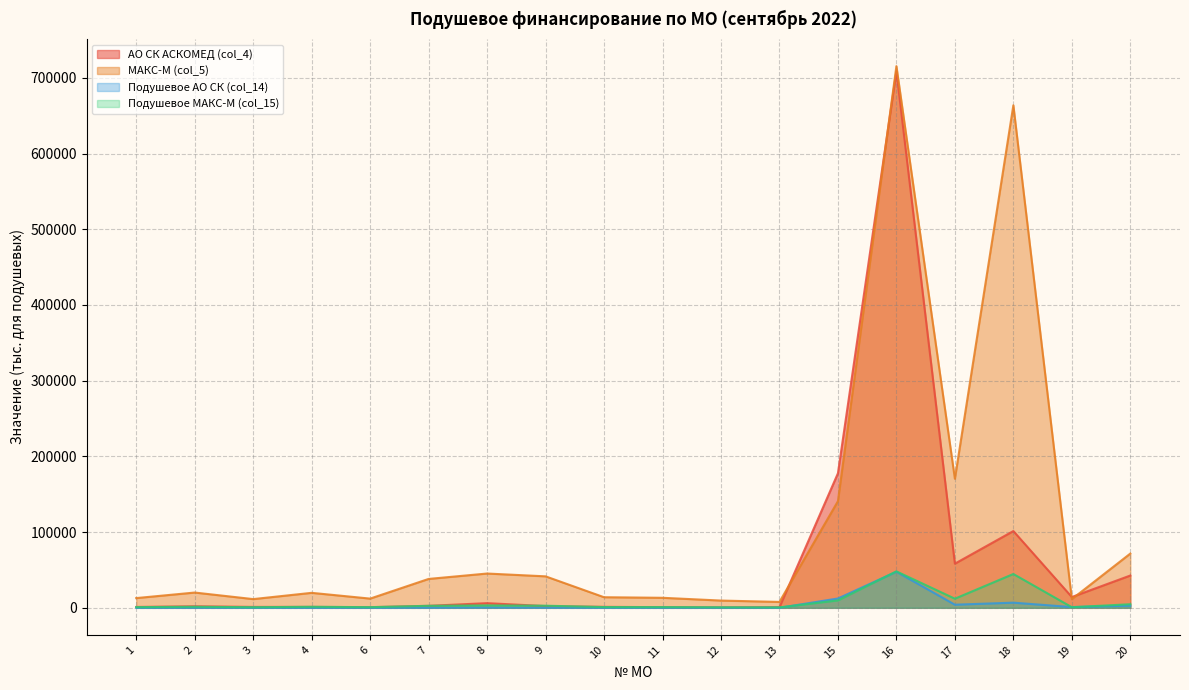

At which label does Подушевое АО СК (col_14) reach its minimum?

12